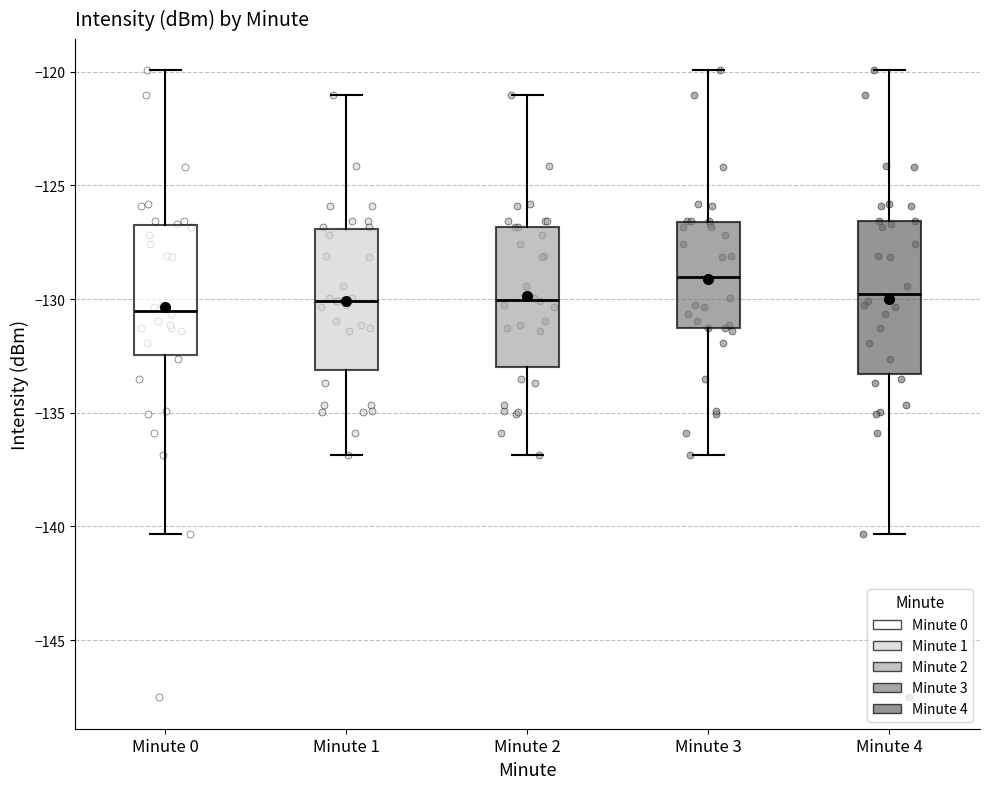

Where is the upper edge of the box for Minute 0 on the y-axis? The values are not printed on the chart, so give them approximately, as read against the axis.

-126.5